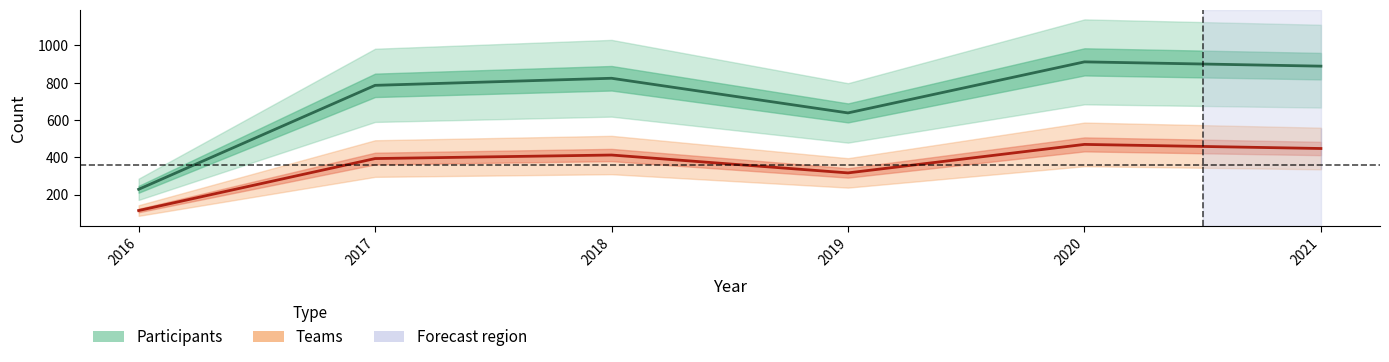

True or false: Teams and Participants intersect in this chart.

False